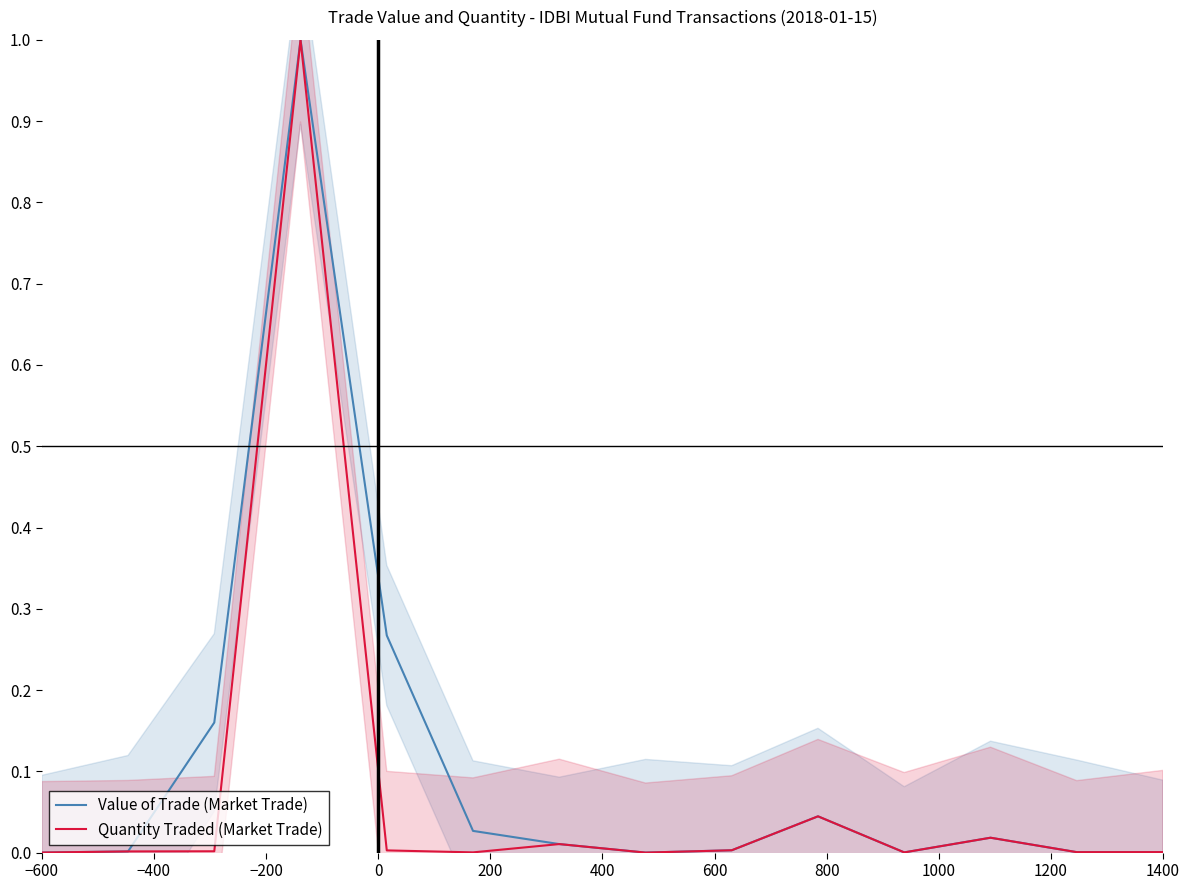

Is it true that Quantity Traded (Market Trade) equals 0.0 at −600?

True